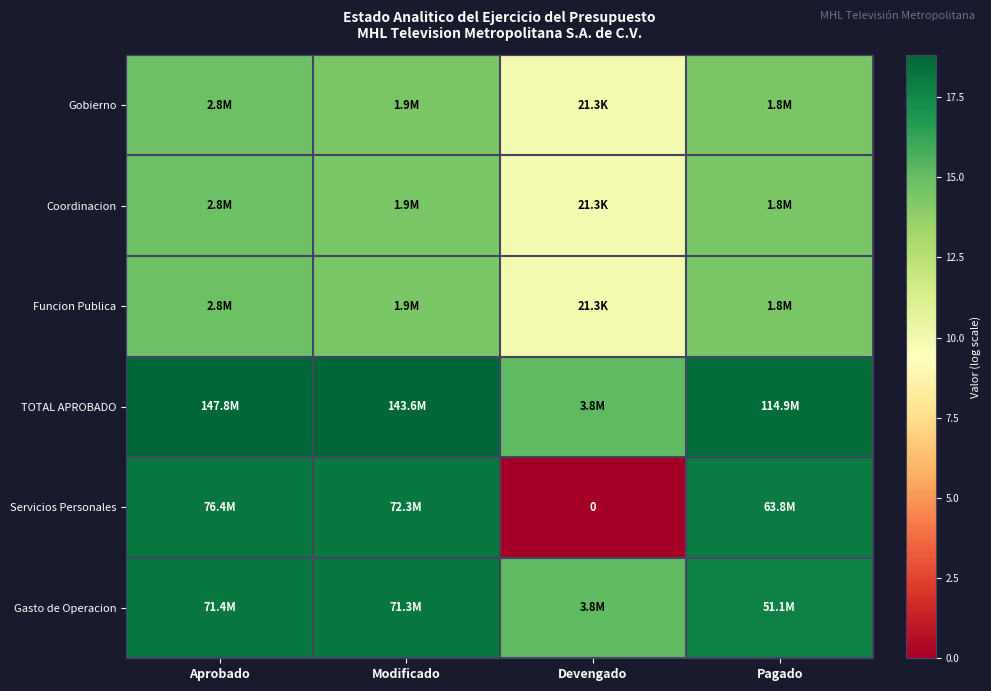

At which label is Coordinacion closest to 12?

Devengado